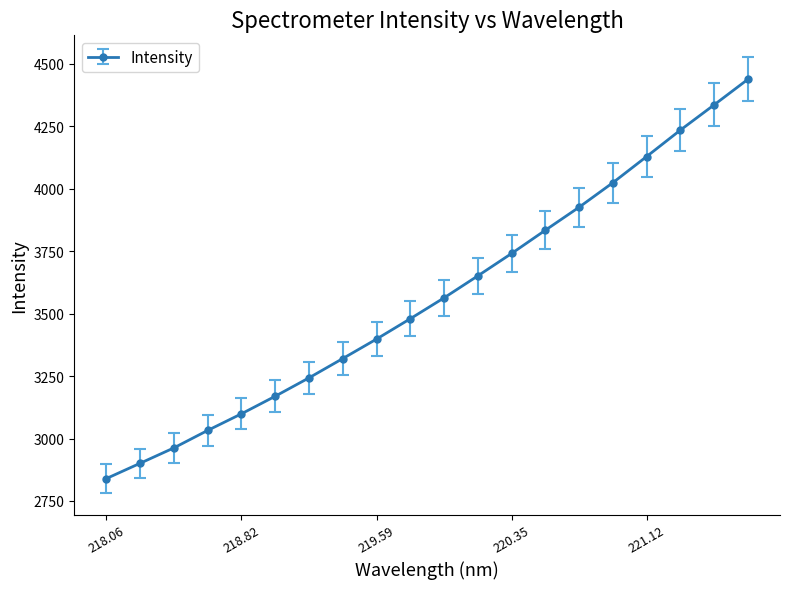

True or false: there are more than 2 points higher than both neighbors.

False